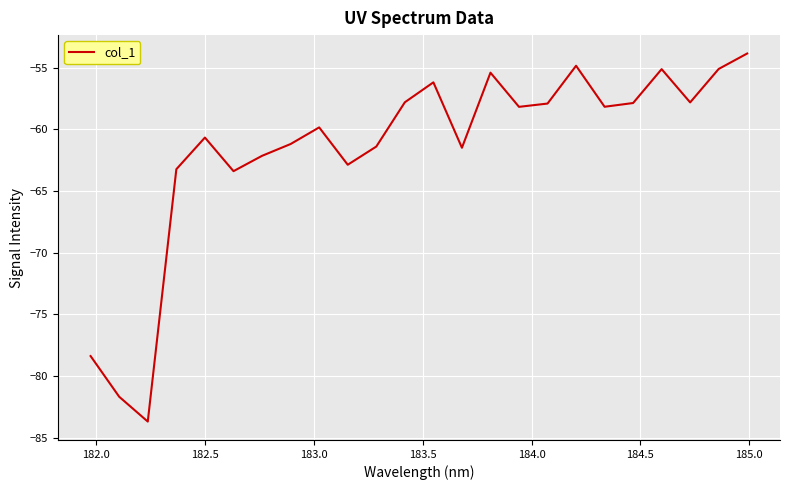

What is the smallest value displayed?

-83.7